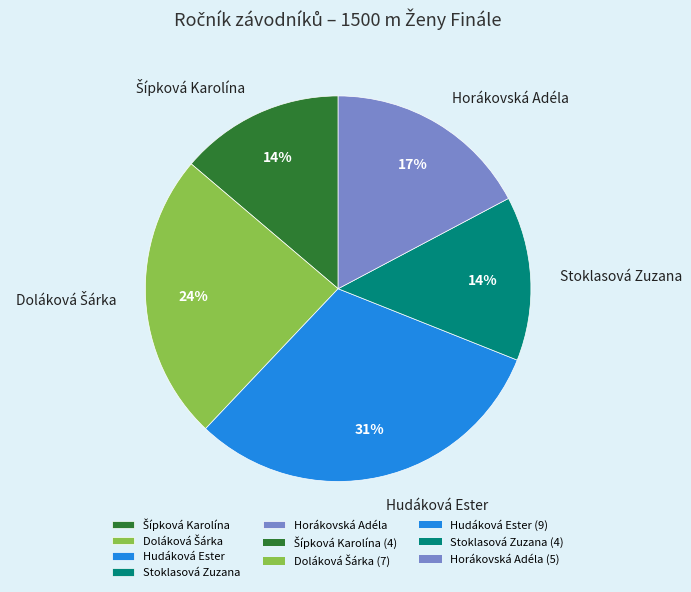

The Hudáková Ester slice represents 43% of the pie. True or false?

False